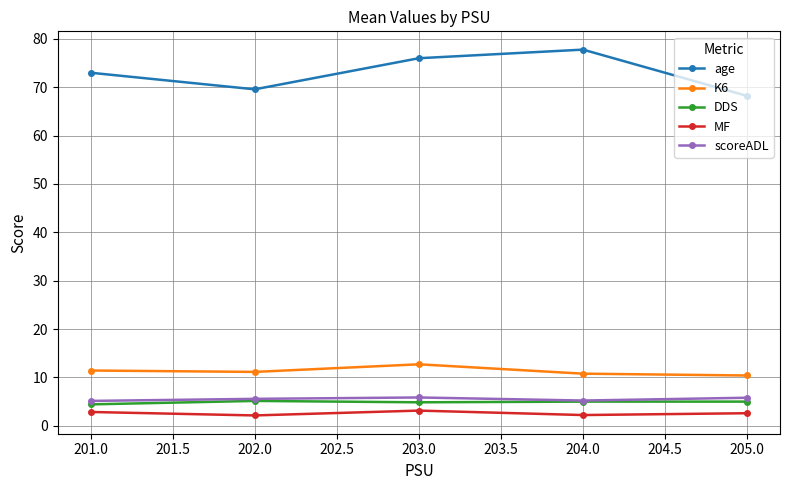

What is the smallest value displayed?

2.1